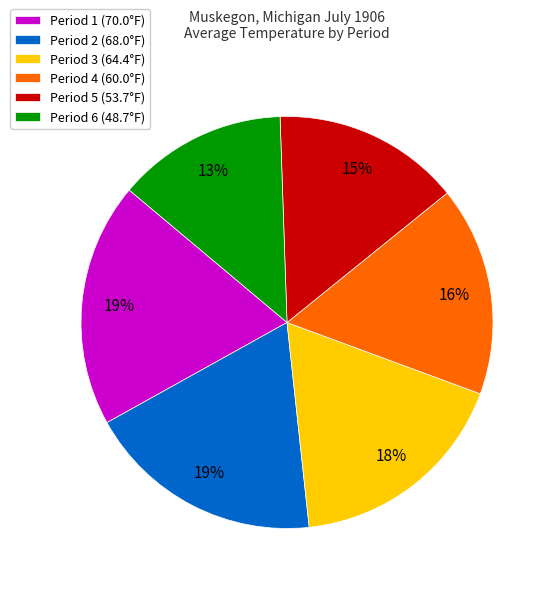

How many slices are in this pie chart?

6